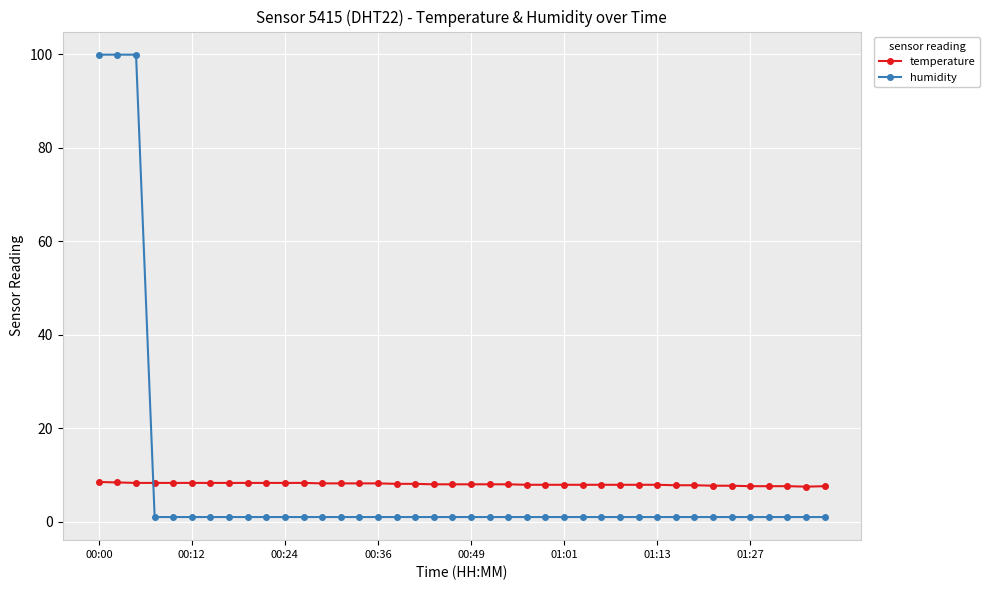

What is the value of the temperature point at the 2nd from the left?

8.4